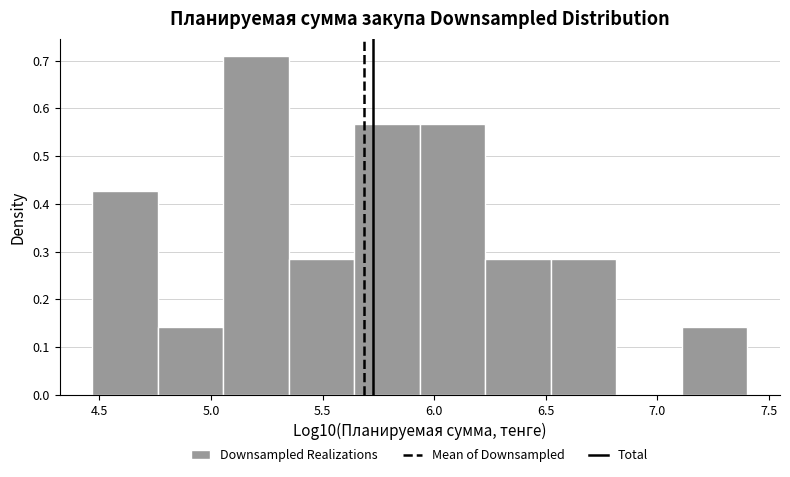

Reading left to right, transcribe this chart: for each bar, give the range it covers on the x-axis and its height. Neither the bar edges nor the heights are printed on the chart, so give them approximately, as read against the axes.

4.45 to 4.75: 0.43
4.75 to 5.05: 0.14
5.05 to 5.35: 0.71
5.35 to 5.65: 0.28
5.65 to 5.95: 0.57
5.95 to 6.25: 0.57
6.25 to 6.50: 0.28
6.50 to 6.80: 0.28
6.80 to 7.10: 0
7.10 to 7.40: 0.14